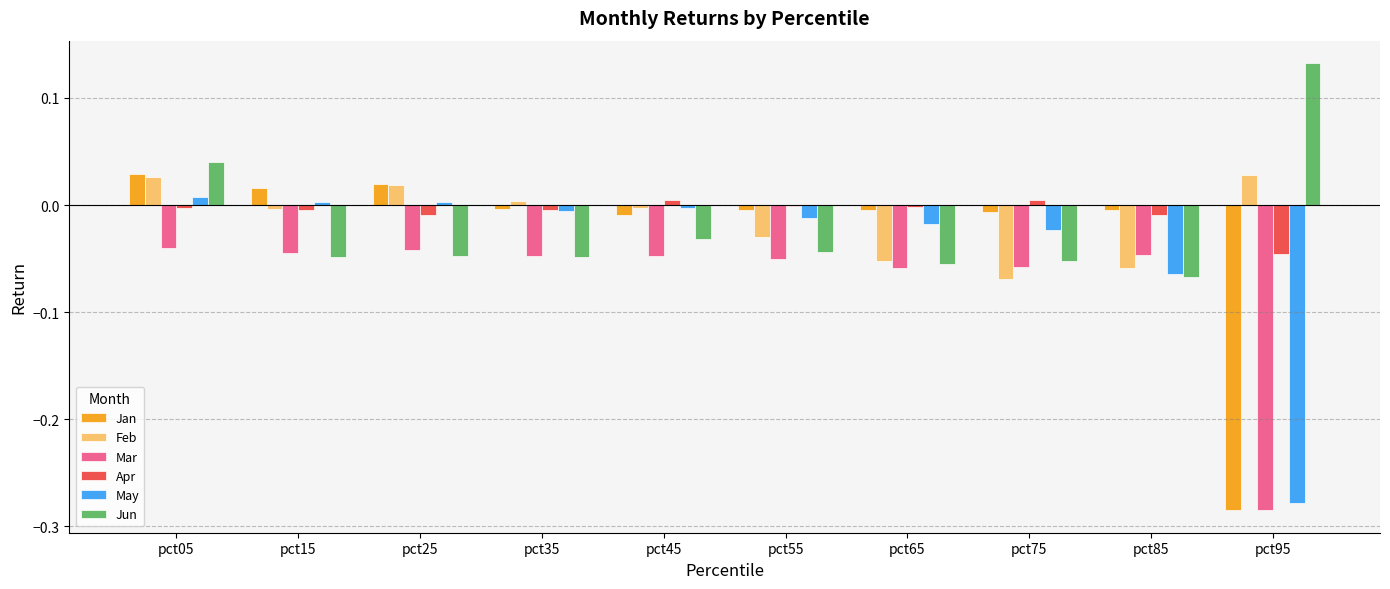

How many series are shown in this chart?

6